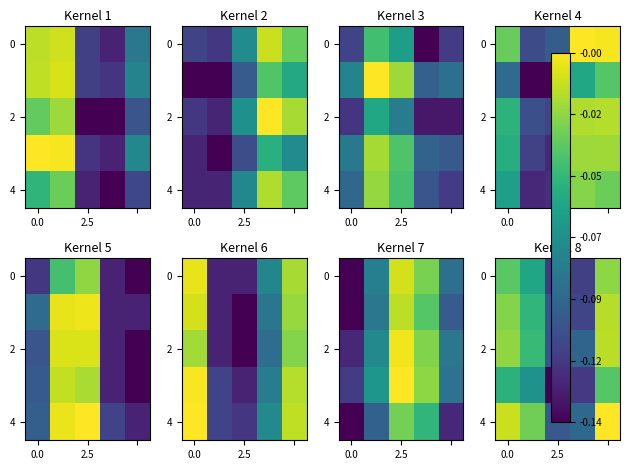

Which series has the largest total across all categories?

4